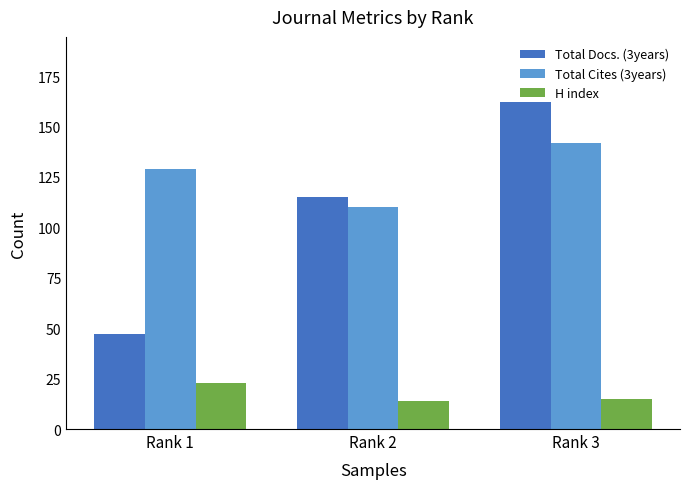

What is the difference between the H index values at Rank 2 and Rank 1?

9